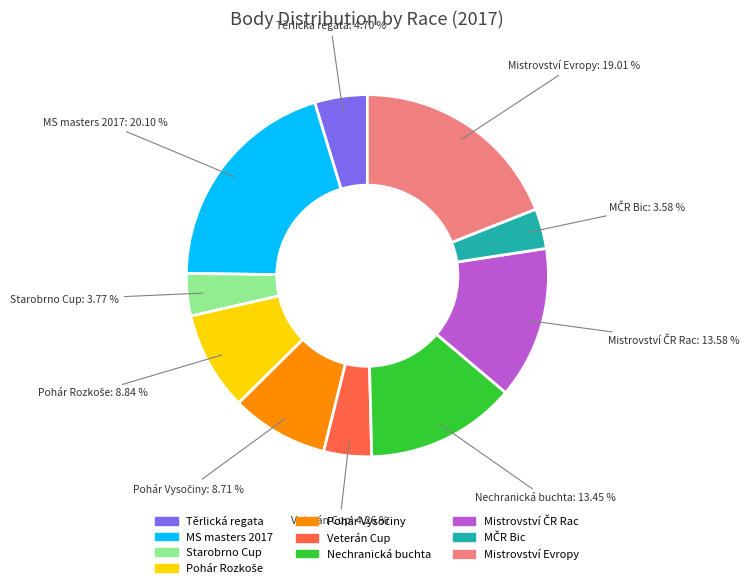

Which has a higher value, Veterán Cup or Nechranická buchta?

Nechranická buchta